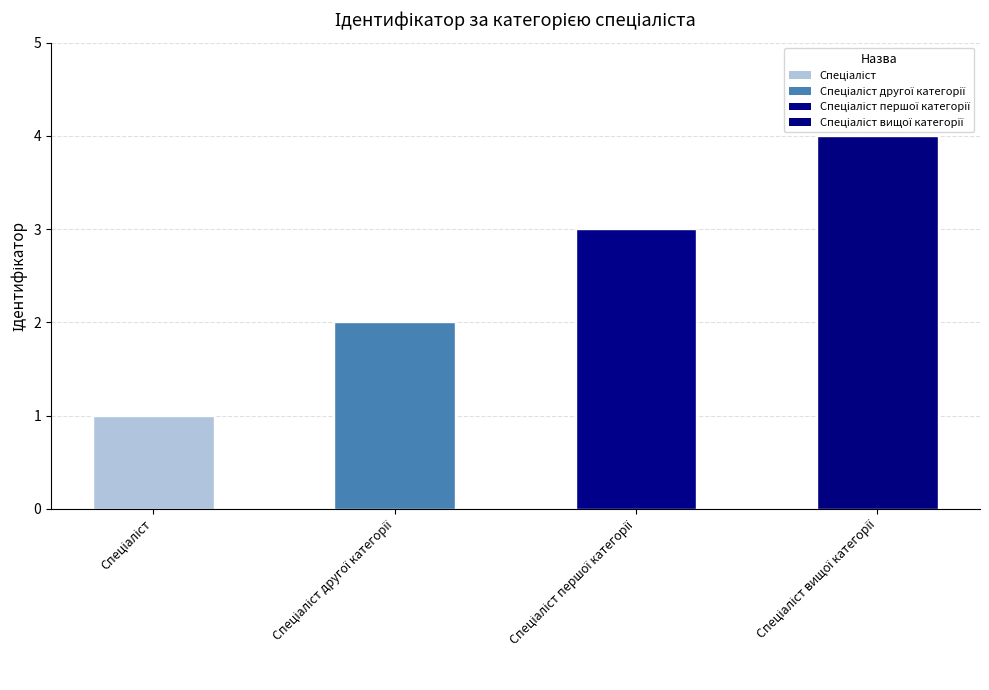

What is the value of the 4th bar from the left?

4